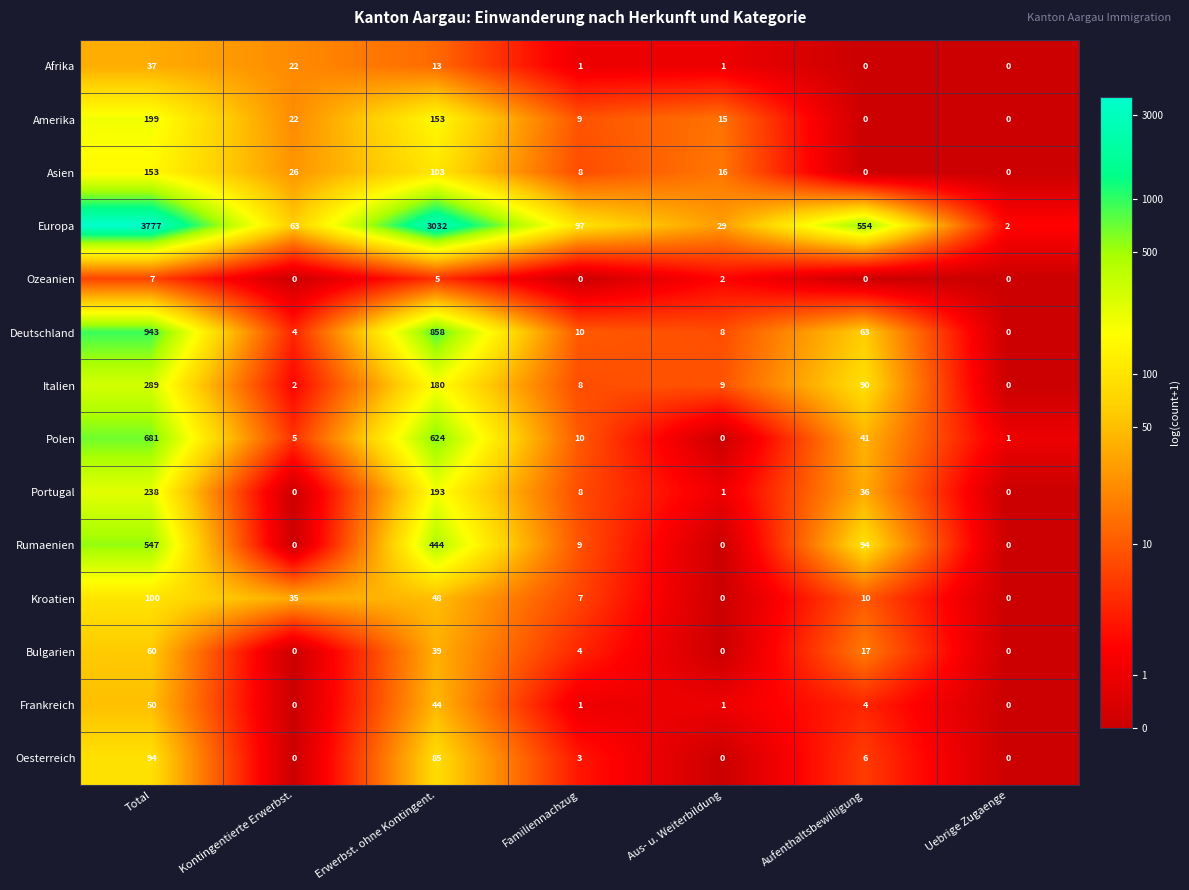

At which category does the chart reach its peak across all series?

Total